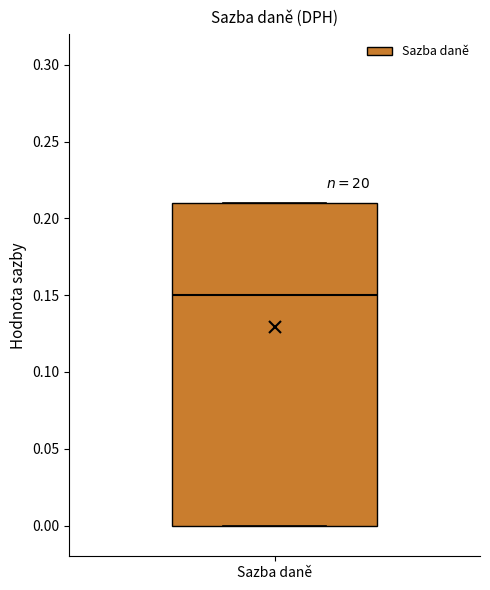

Where is the lower edge of the box for Sazba daně on the y-axis? The values are not printed on the chart, so give them approximately, as read against the axis.

0.00